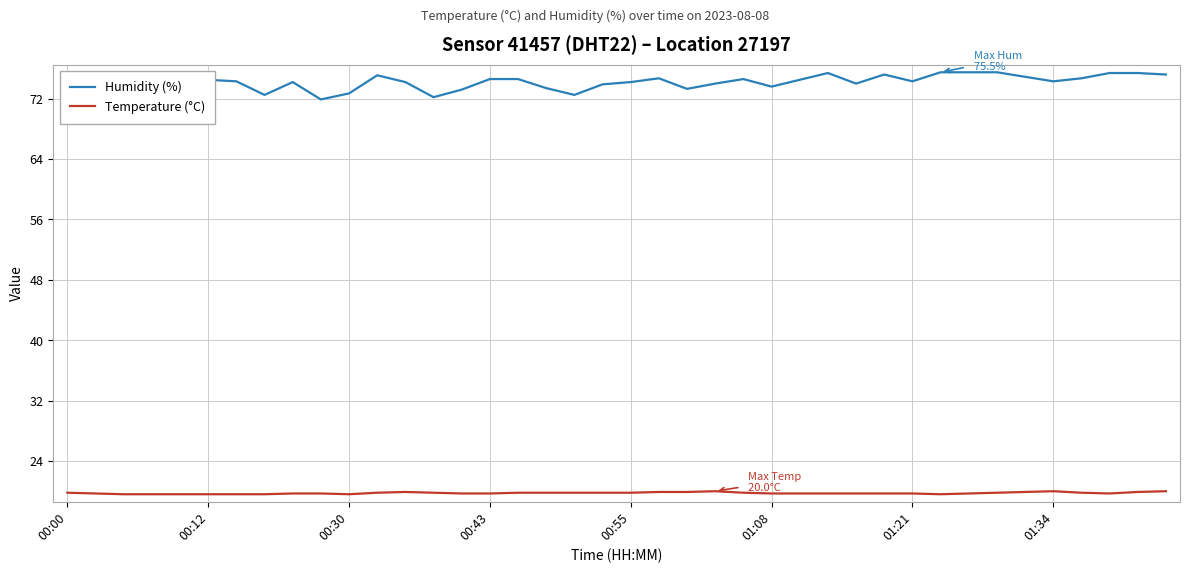

Reading left to right, extract all data points from this chart.

humidity: 74.6	71.5	74.6	75.3	74.5	74.5	74.3	72.5	74.2	71.9	72.7	75.1	74.2	72.2	73.2	74.6	74.6	73.4	72.5	73.9	74.2	74.7	73.3	74.0	74.6	73.6	74.5	75.4	74.0	75.2	74.3	75.5	75.5	75.5	74.9	74.3	74.7	75.4	75.4	75.2
temperature: 19.8	19.7	19.6	19.6	19.6	19.6	19.6	19.6	19.7	19.7	19.6	19.8	19.9	19.8	19.7	19.7	19.8	19.8	19.8	19.8	19.8	19.9	19.9	20.0	19.8	19.7	19.7	19.7	19.7	19.7	19.7	19.6	19.7	19.8	19.9	20.0	19.8	19.7	19.9	20.0